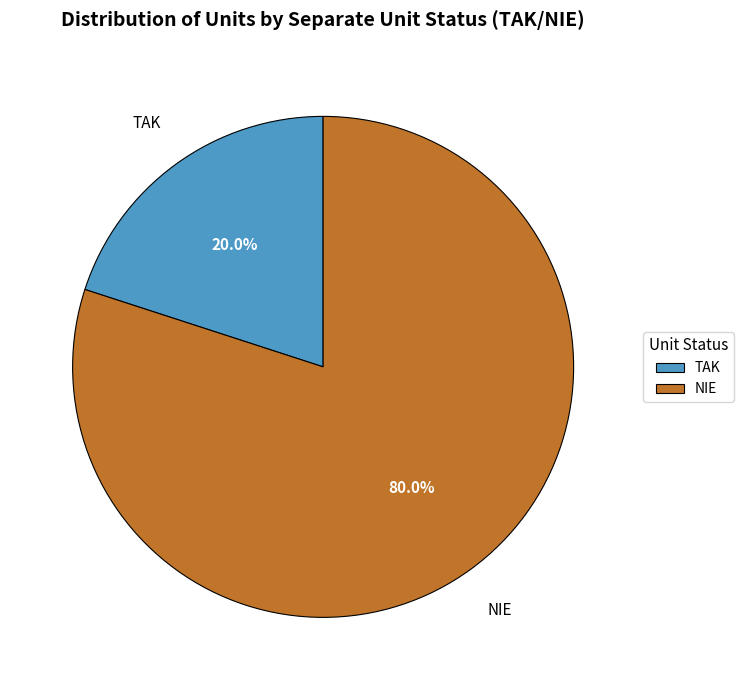

What percentage is the NIE slice, to the nearest percent?

80%